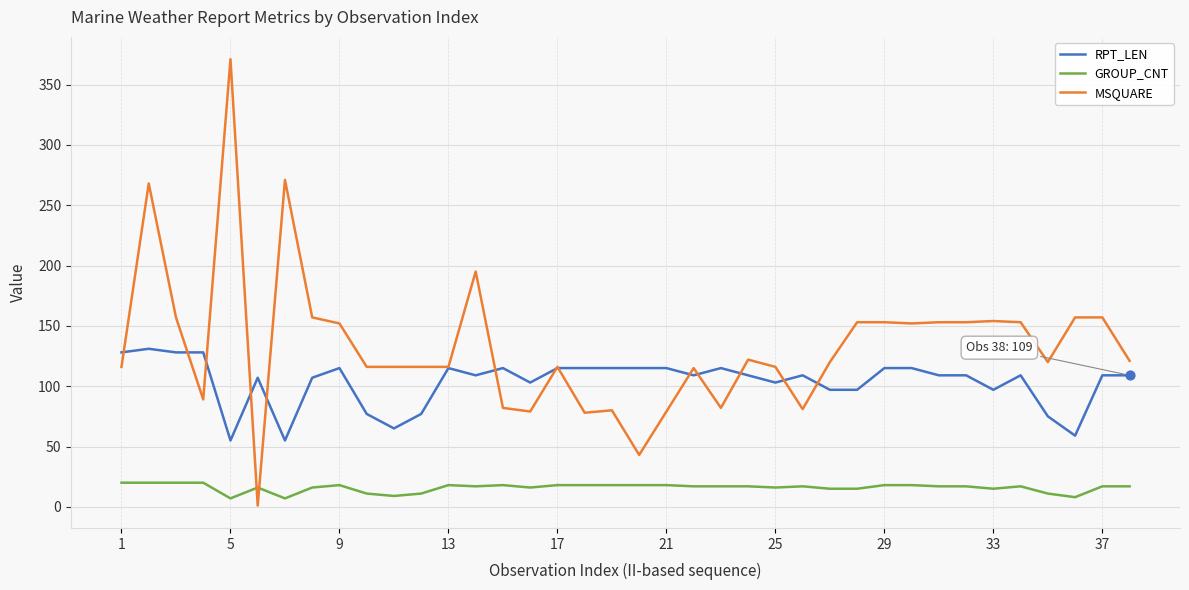

Which series has the largest range (max minus min)?

MSQUARE